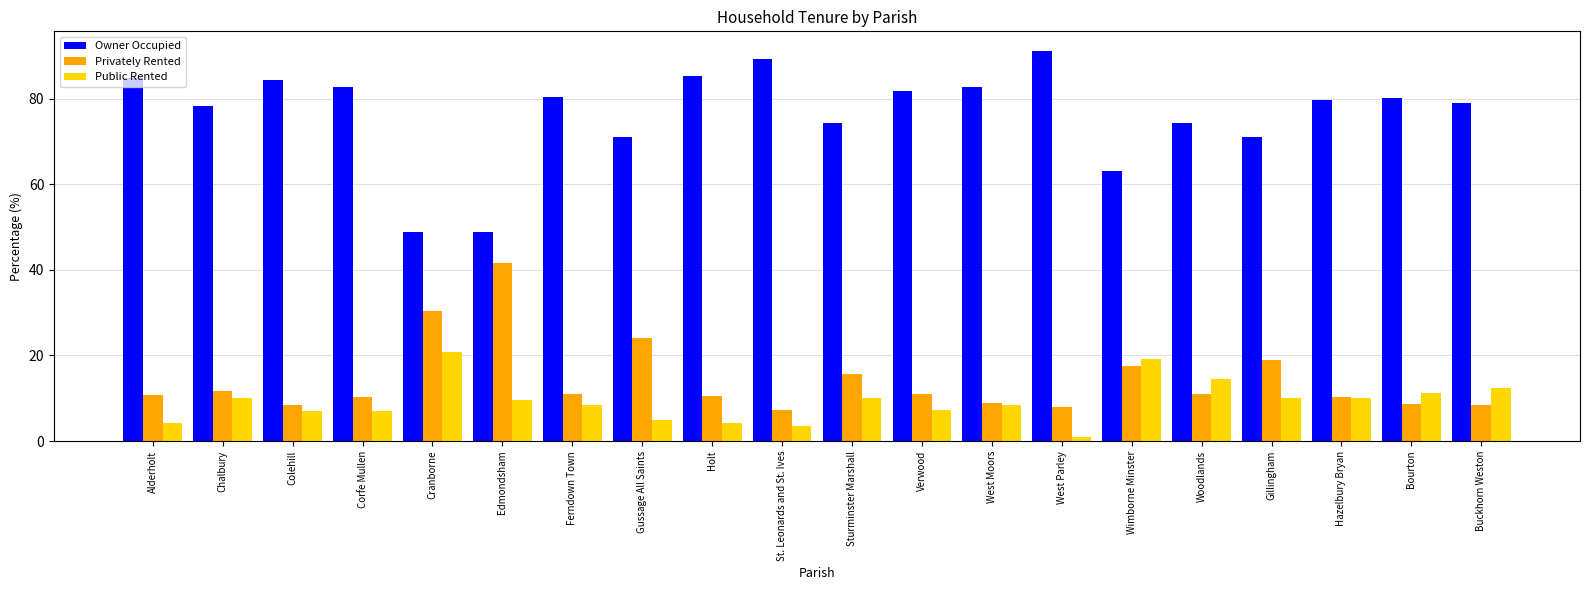

How many groups of bars are there?

20